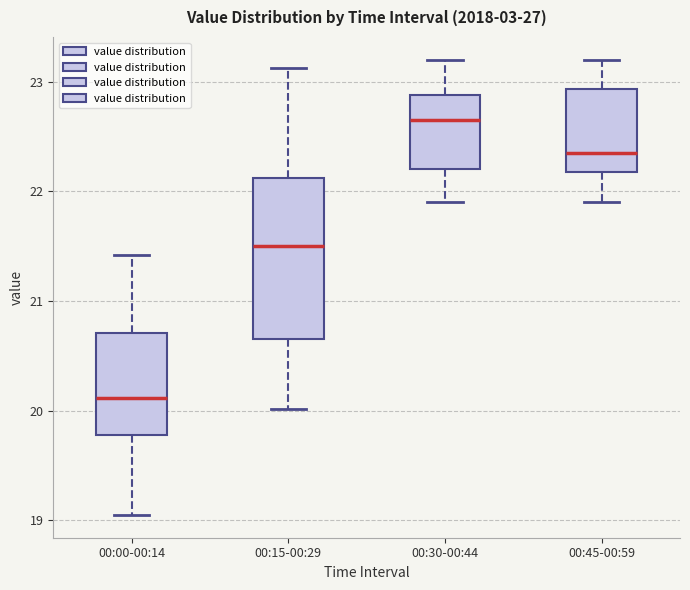

Reading left to right, transcribe this box plot: for each box, give where its median line is, the range the box spans, and where its two whiskers end, as read against the y-axis. The values are not printed on the chart, so give them approximately, as read against the axis.

00:00-00:14: median 20.1, box 19.8 to 20.7, whiskers 19.1 to 21.4
00:15-00:29: median 21.5, box 20.7 to 22.1, whiskers 20.0 to 23.1
00:30-00:44: median 22.7, box 22.2 to 22.9, whiskers 21.9 to 23.2
00:45-00:59: median 22.4, box 22.2 to 22.9, whiskers 21.9 to 23.2